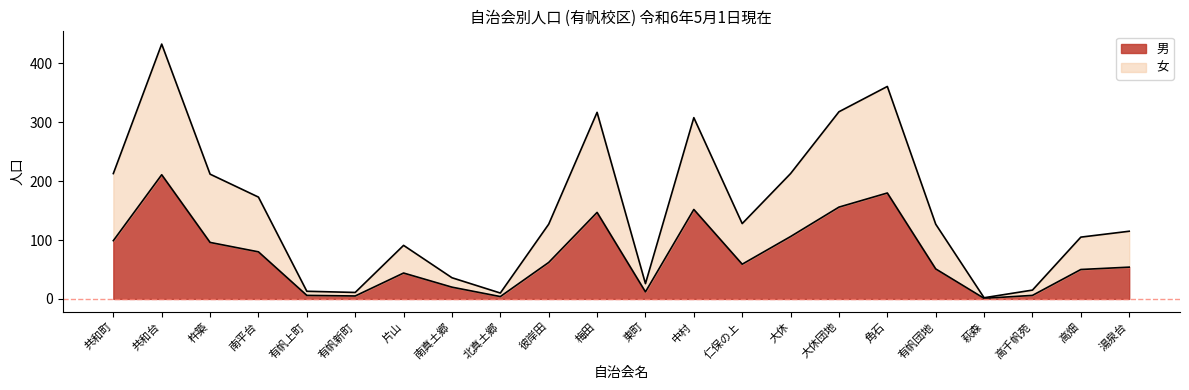

How many values in the 男 series exceed 59?

10